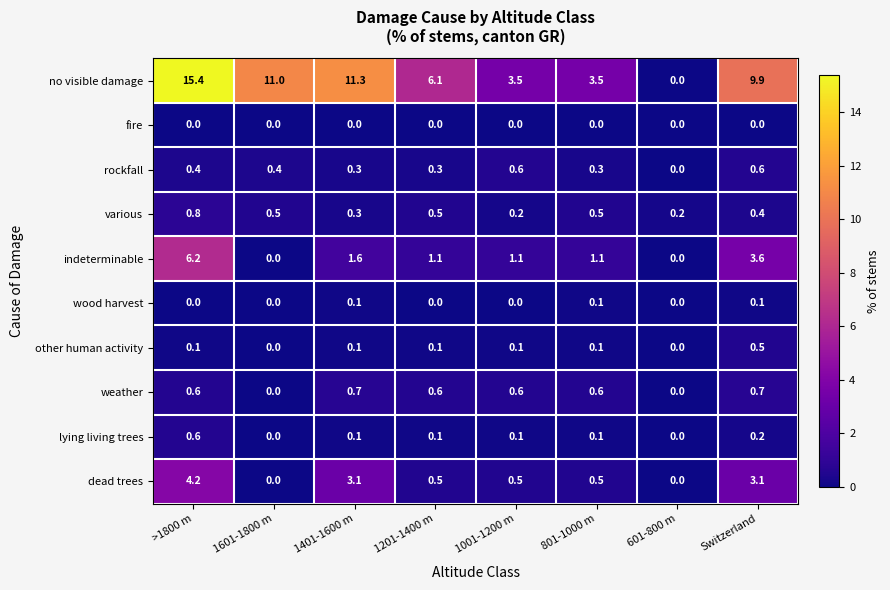

How many values in the indeterminable series exceed 1?

6